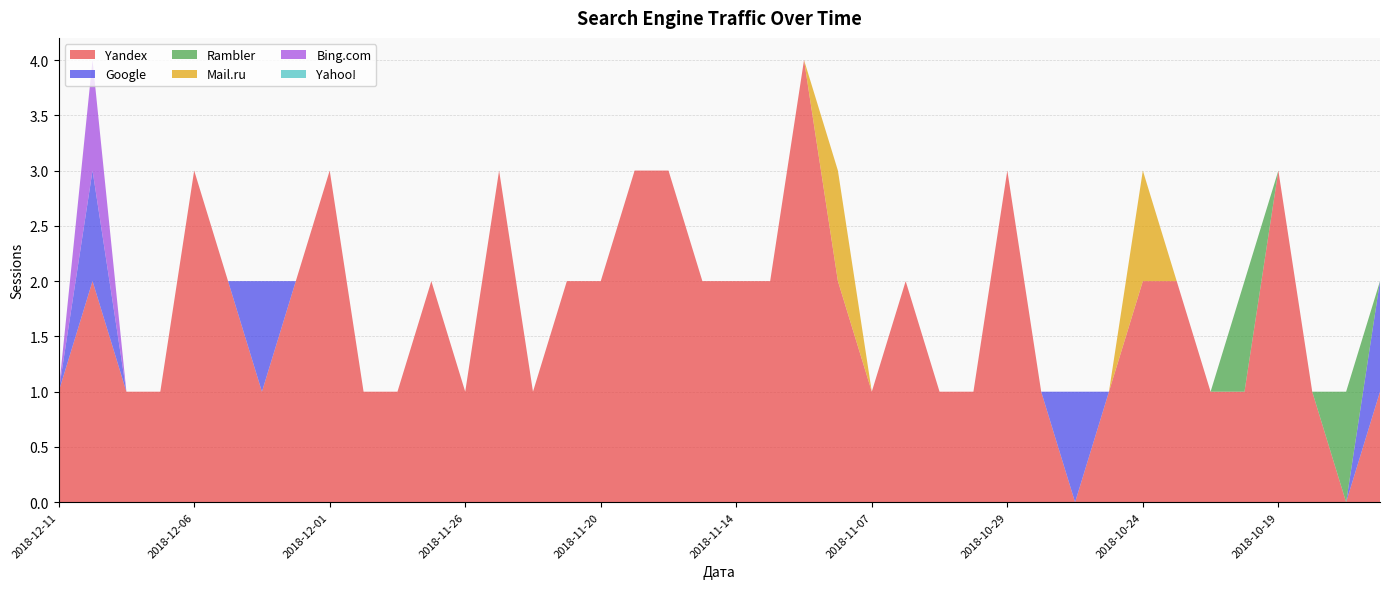

Reading right to left, list all the values displayed in this chart.

Yandex: 1	0	1	3	1	1	2	2	1	0	1	3	1	1	2	1	2	4	2	2	2	3	3	2	2	1	3	1	2	1	1	3	2	1	2	3	1	1	2	1
Google: 1	0	0	0	0	0	0	0	0	1	0	0	0	0	0	0	0	0	0	0	0	0	0	0	0	0	0	0	0	0	0	0	0	1	0	0	0	0	1	0
Rambler: 0	1	0	0	1	0	0	0	0	0	0	0	0	0	0	0	0	0	0	0	0	0	0	0	0	0	0	0	0	0	0	0	0	0	0	0	0	0	0	0
Mail.ru: 0	0	0	0	0	0	0	1	0	0	0	0	0	0	0	0	1	0	0	0	0	0	0	0	0	0	0	0	0	0	0	0	0	0	0	0	0	0	0	0
Bing.com: 0	0	0	0	0	0	0	0	0	0	0	0	0	0	0	0	0	0	0	0	0	0	0	0	0	0	0	0	0	0	0	0	0	0	0	0	0	0	1	0
Yahoo!: 0	0	0	0	0	0	0	0	0	0	0	0	0	0	0	0	0	0	0	0	0	0	0	0	0	0	0	0	0	0	0	0	0	0	0	0	0	0	0	0